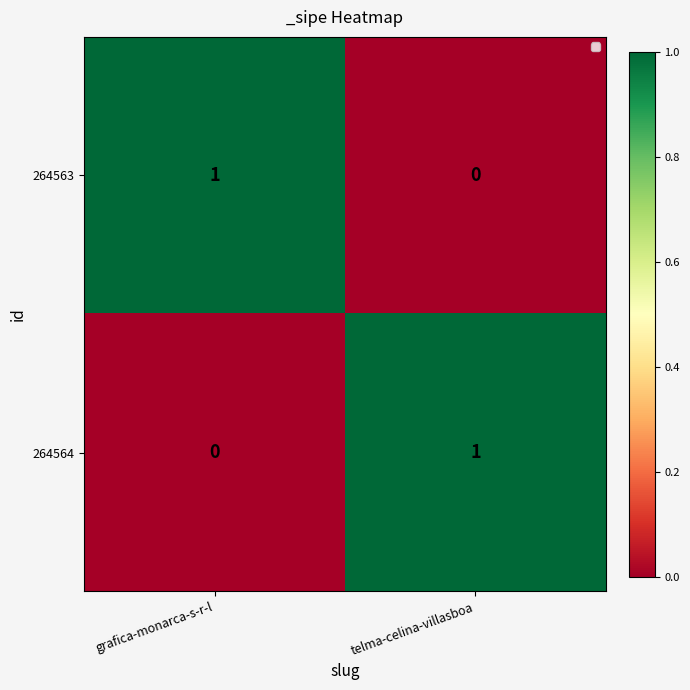

At which label is 264563 closest to 0?

telma-celina-villasboa